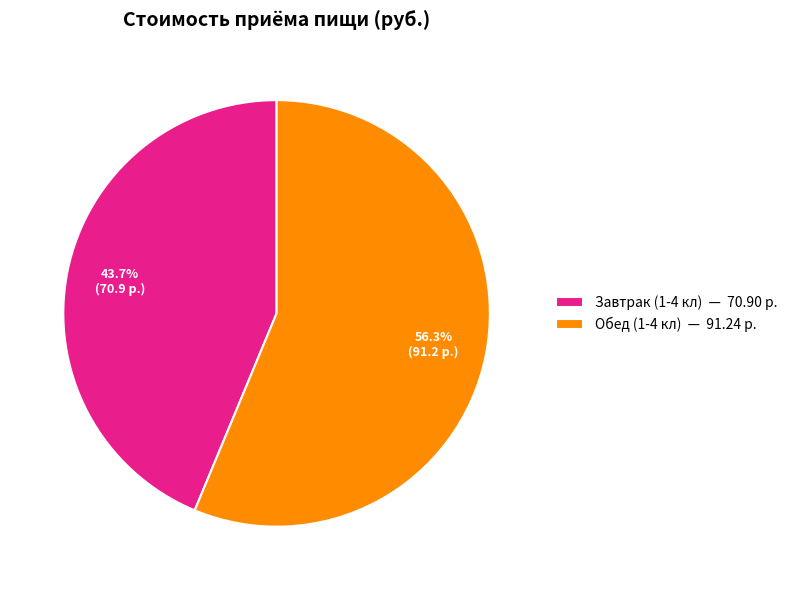

To the nearest percent, what portion does Завтрак (1-4 кл) represent?

44%